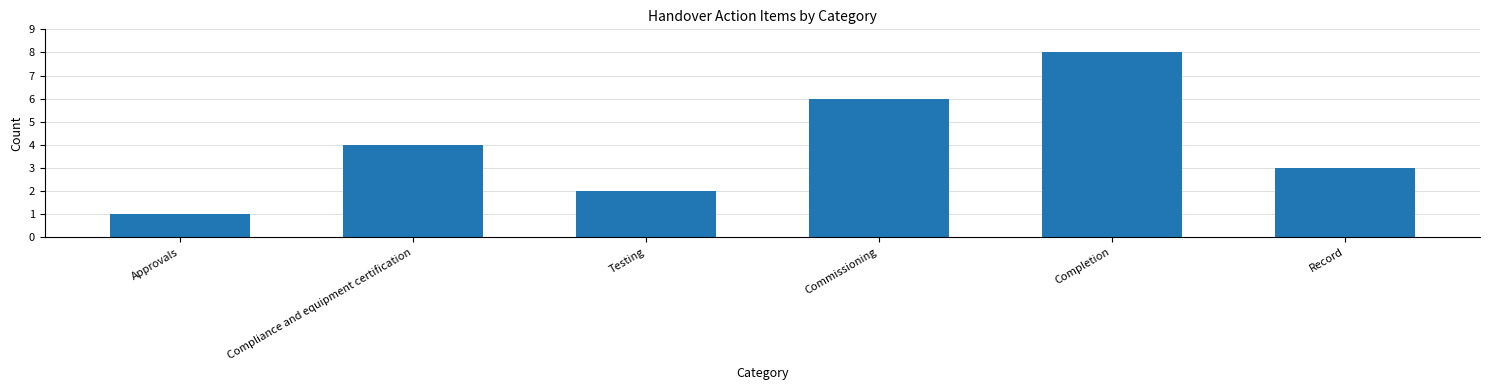

What is the change in value from Commissioning to Record?

-3